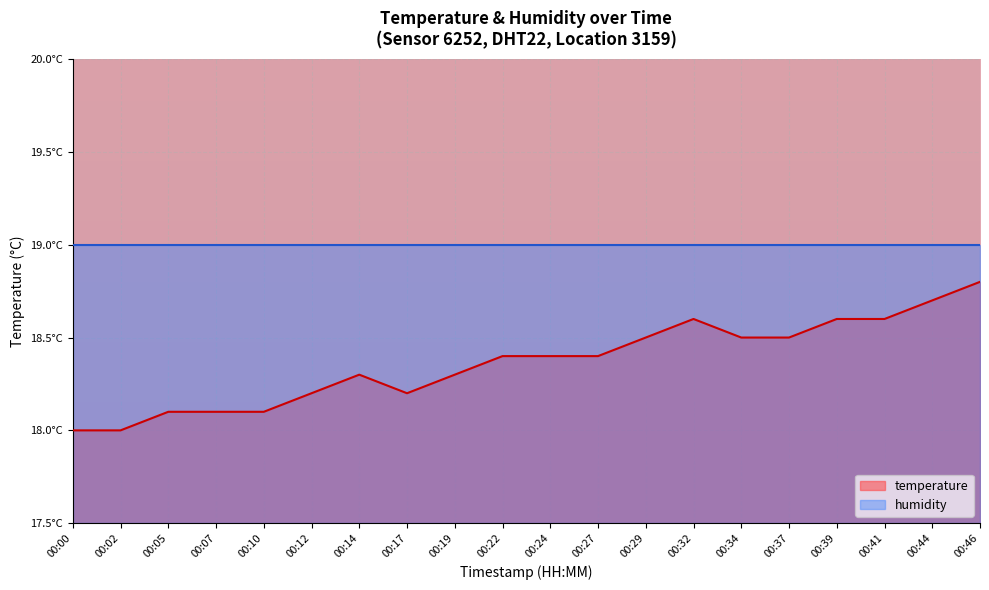

Which has a higher value, 00:00 or 00:46?

00:46